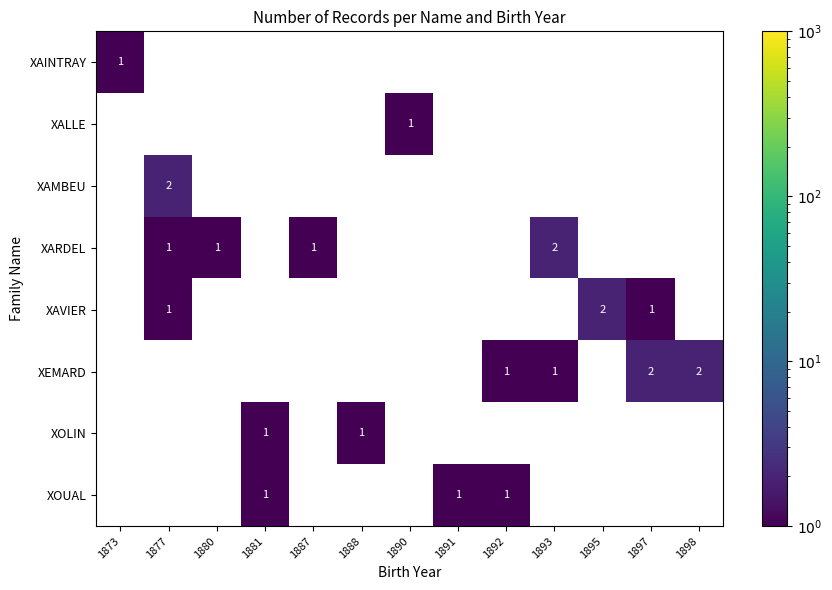

Is it true that XOLIN equals 1.8 at 1888?

False